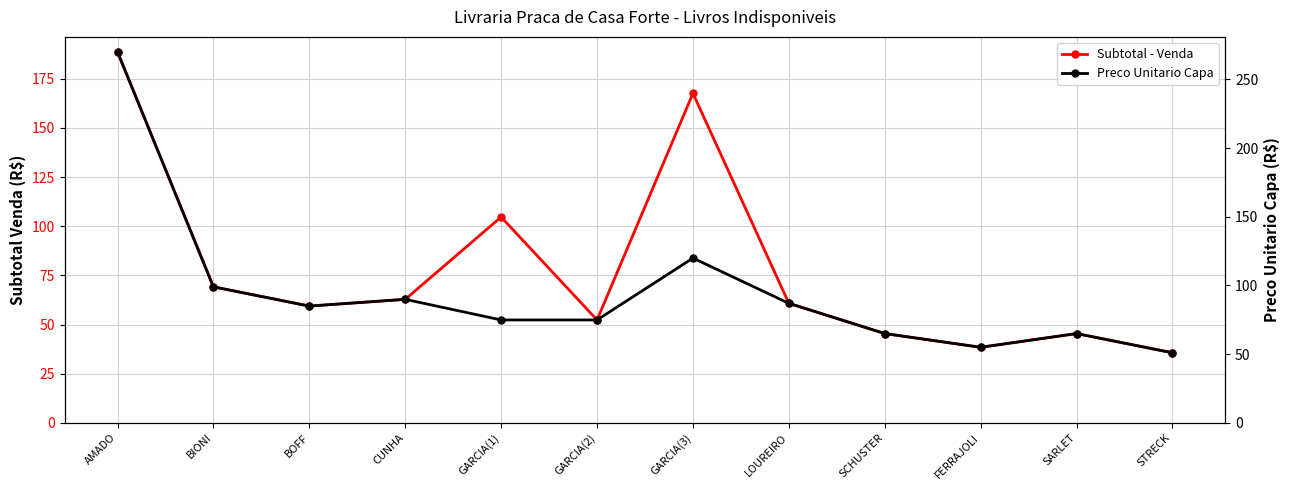

What position from the right is LOUREIRO?

5